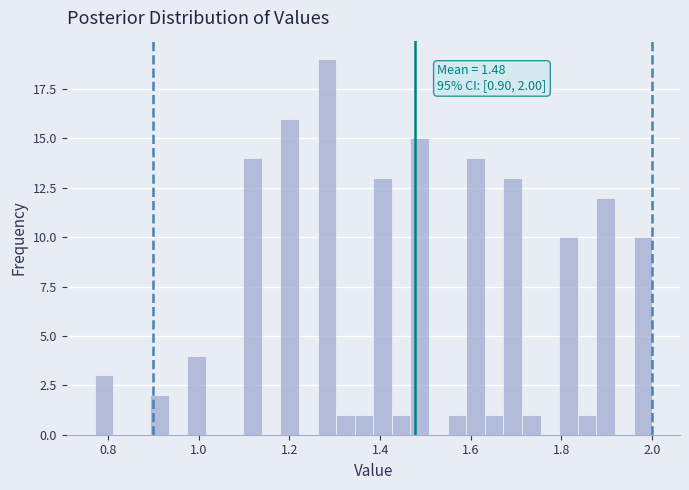

Read against the x-axis, roughly where is the centre of the tallest bar?

1.28